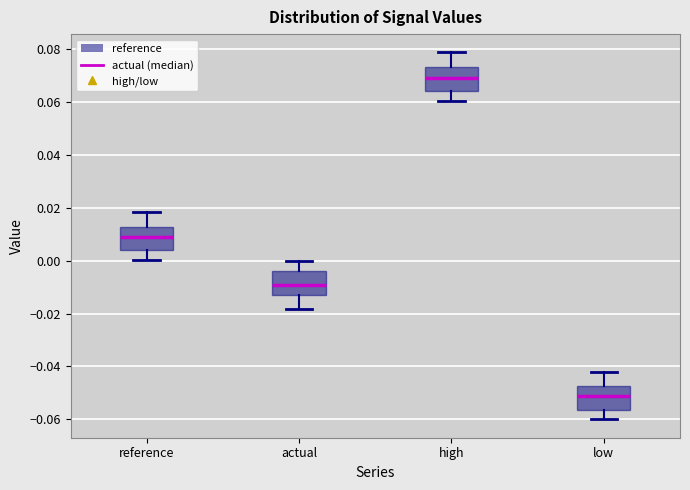

Where does the upper whisker of the box for high end on the y-axis? The values are not printed on the chart, so give them approximately, as read against the axis.

0.078